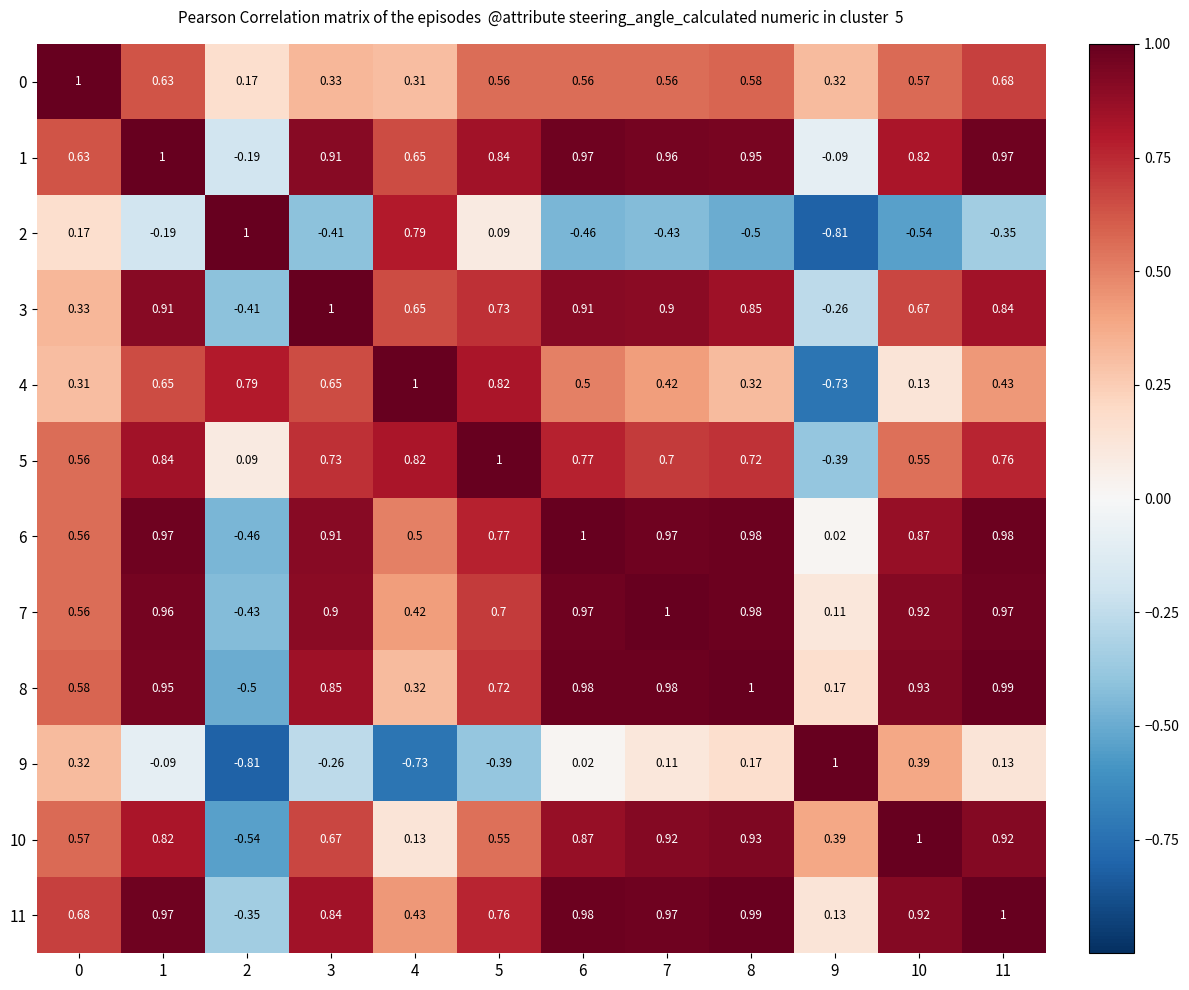

Is the value of 1 at 9 greater than the value of 4 at 6?

No